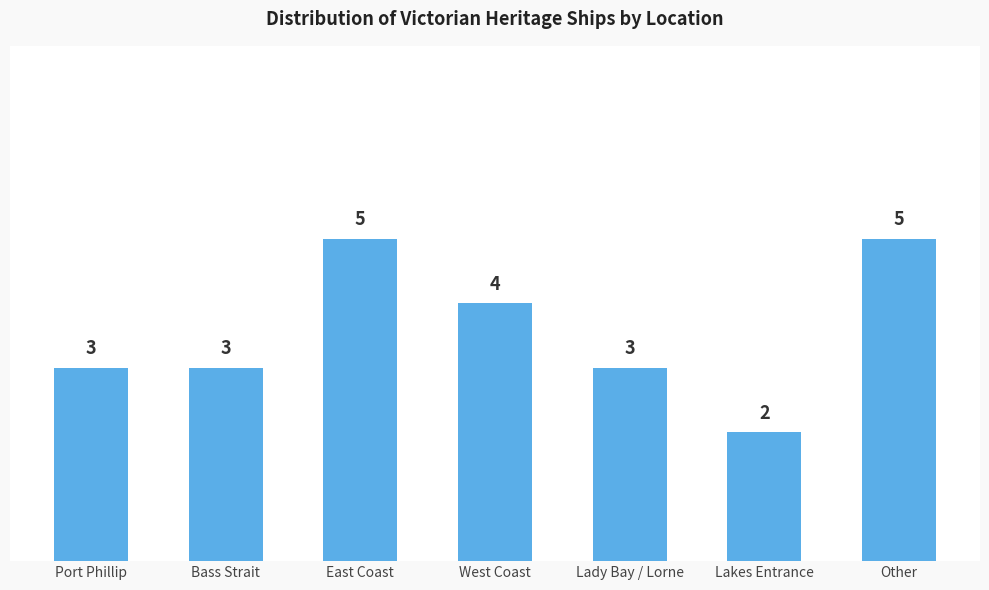

What is the maximum value shown in the chart?

5